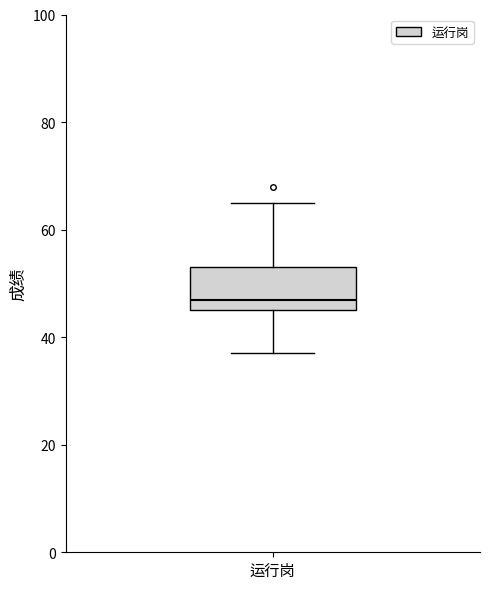

Transcribe this box plot: give where the median line is, the range the box spans, and where the two whiskers end, as read against the y-axis. The values are not printed on the chart, so give them approximately, as read against the axis.

median 48, box 46 to 54, whiskers 38 to 66